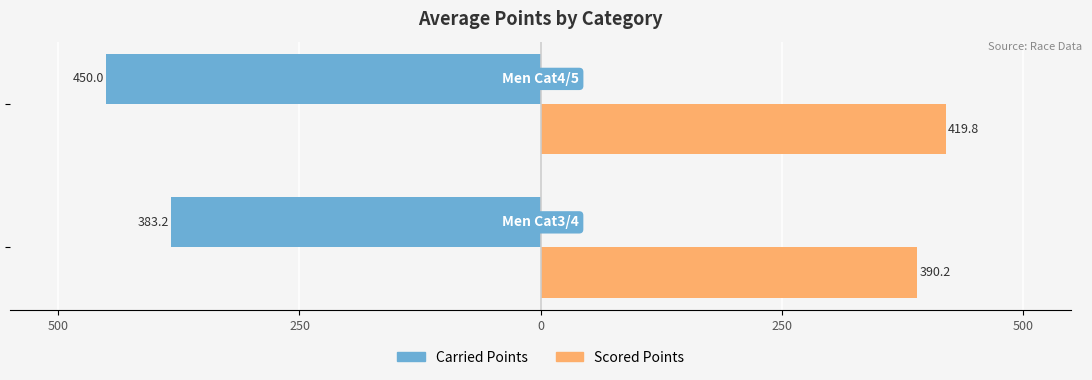

Rank the series by their maximum value, from highest to lowest.

Scored Points, Carried Points